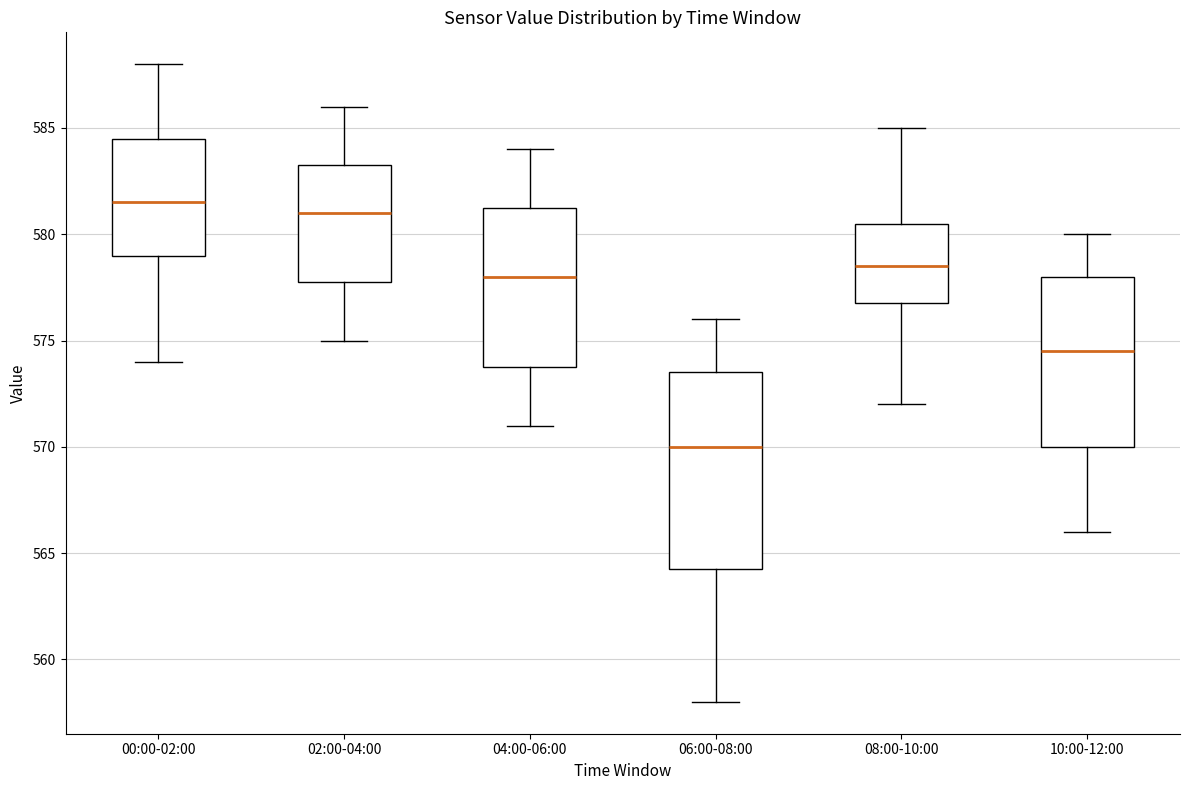

Reading left to right, transcribe this box plot: for each box, give where its median line is, the range the box spans, and where its two whiskers end, as read against the y-axis. The values are not printed on the chart, so give them approximately, as read against the axis.

00:00-02:00: median 581.5, box 579.0 to 584.5, whiskers 574.0 to 588.0
02:00-04:00: median 581.0, box 578.0 to 583.5, whiskers 575.0 to 586.0
04:00-06:00: median 578.0, box 574.0 to 581.5, whiskers 571.0 to 584.0
06:00-08:00: median 570.0, box 564.5 to 573.5, whiskers 558.0 to 576.0
08:00-10:00: median 578.5, box 577.0 to 580.5, whiskers 572.0 to 585.0
10:00-12:00: median 574.5, box 570.0 to 578.0, whiskers 566.0 to 580.0